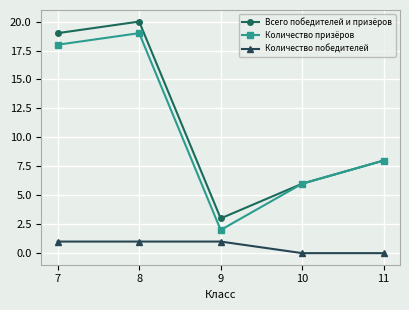

Reading left to right, list all the values displayed in this chart.

Всего победителей и призёров: 7=19	8=20	9=3	10=6	11=8
Количество призёров: 7=18	8=19	9=2	10=6	11=8
Количество победителей: 7=1	8=1	9=1	10=0	11=0